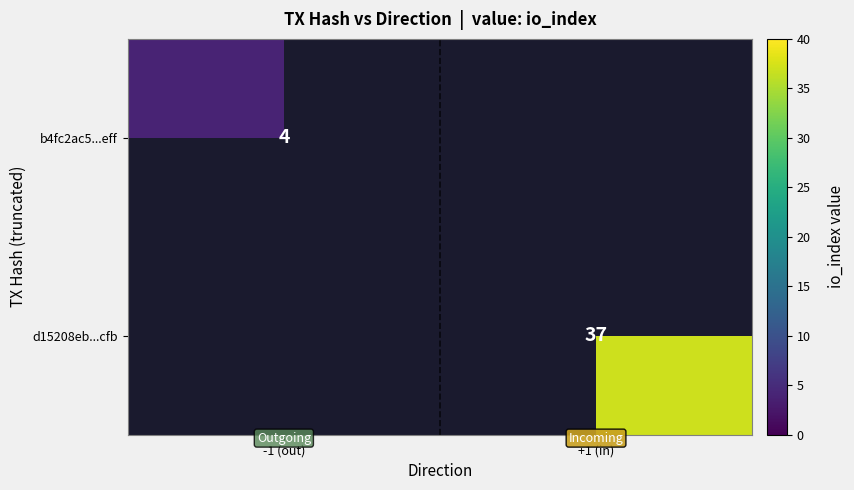

At how many categories does at least one series exceed 31?

1